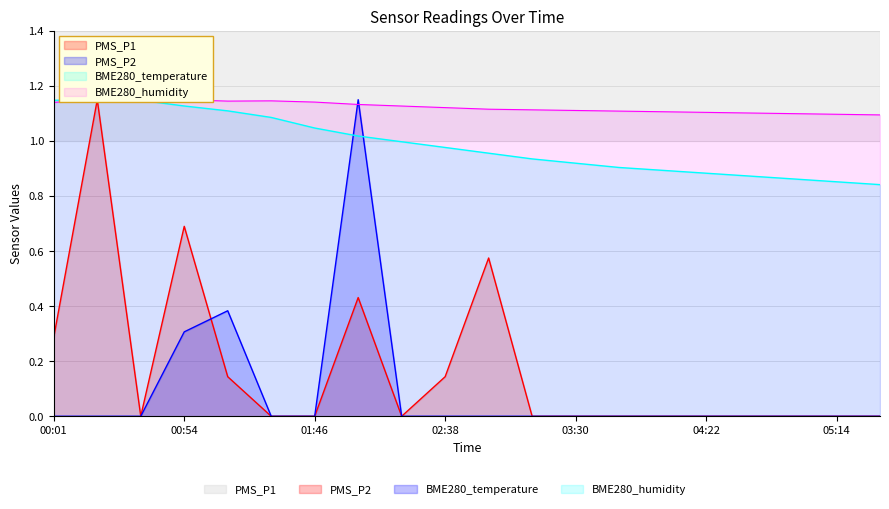

Between 03:47 and 00:37, which is larger?

03:47